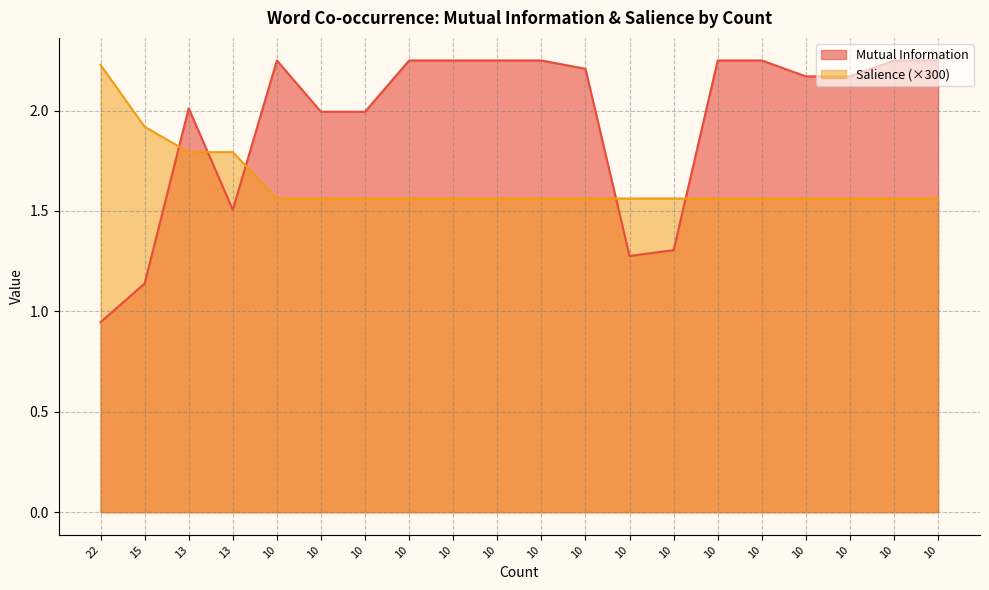

What are all the series names shown in the legend?

Mutual Information, Salience (×300)